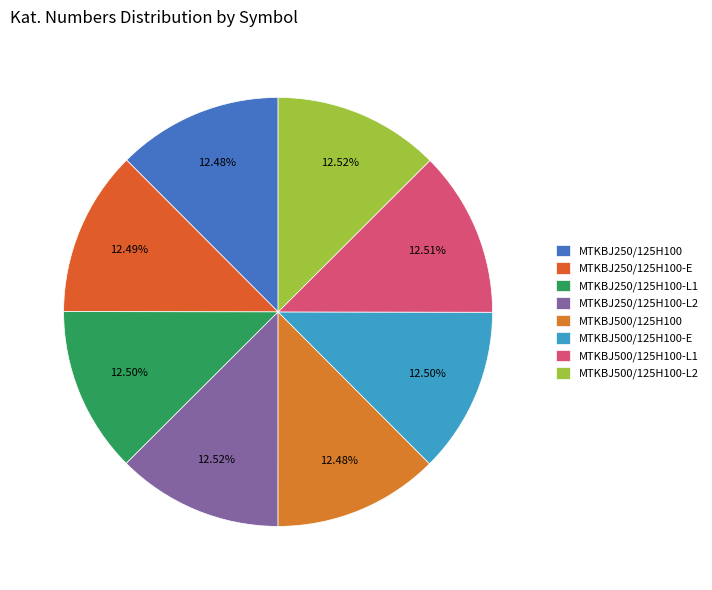

How many slices are in this pie chart?

8